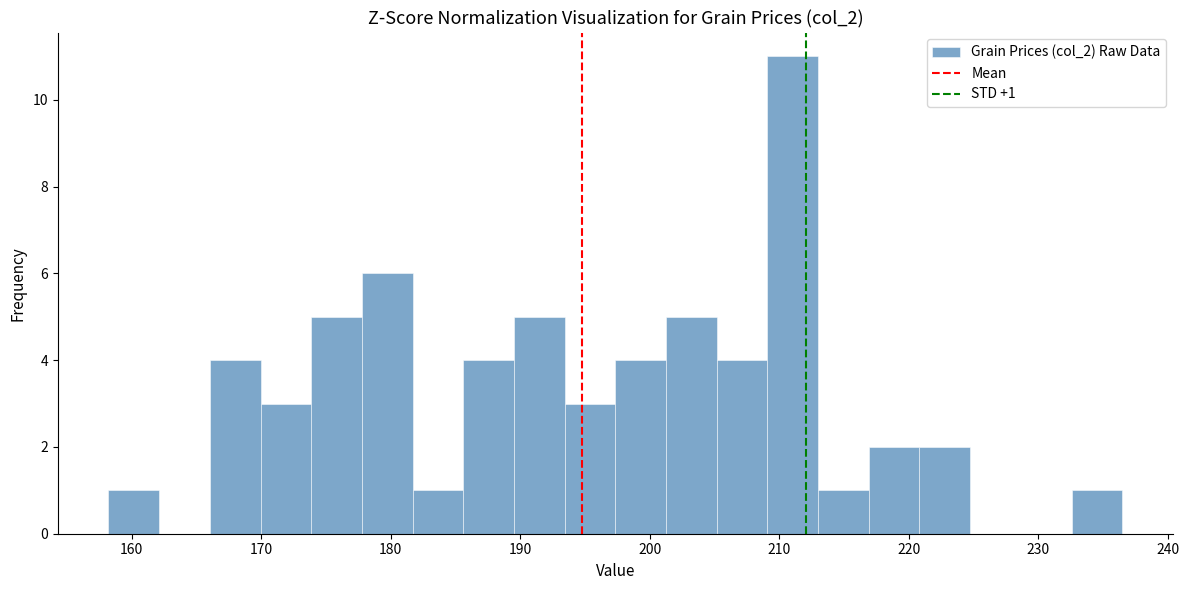

Around what value on the x-axis is the tallest bar? Give the approximate position of its centre, as read against the axis.

211